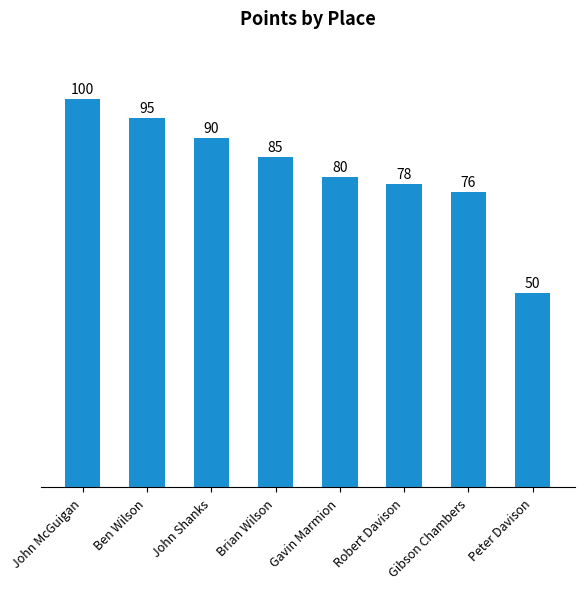

What is the value of the 2nd bar from the left?

95